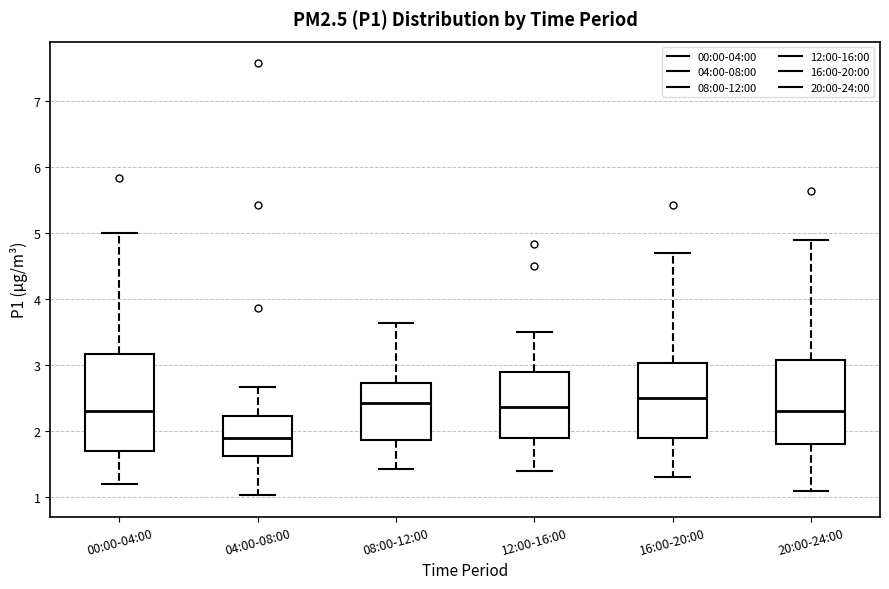

Reading left to right, transcribe this box plot: for each box, give where its median line is, the range the box spans, and where its two whiskers end, as read against the y-axis. The values are not printed on the chart, so give them approximately, as read against the axis.

00:00-04:00: median 2.3, box 1.7 to 3.2, whiskers 1.2 to 5.0
04:00-08:00: median 1.9, box 1.6 to 2.2, whiskers 1.0 to 2.7
08:00-12:00: median 2.4, box 1.9 to 2.7, whiskers 1.4 to 3.6
12:00-16:00: median 2.4, box 1.9 to 2.9, whiskers 1.4 to 3.5
16:00-20:00: median 2.5, box 1.9 to 3.0, whiskers 1.3 to 4.7
20:00-24:00: median 2.3, box 1.8 to 3.1, whiskers 1.1 to 4.9